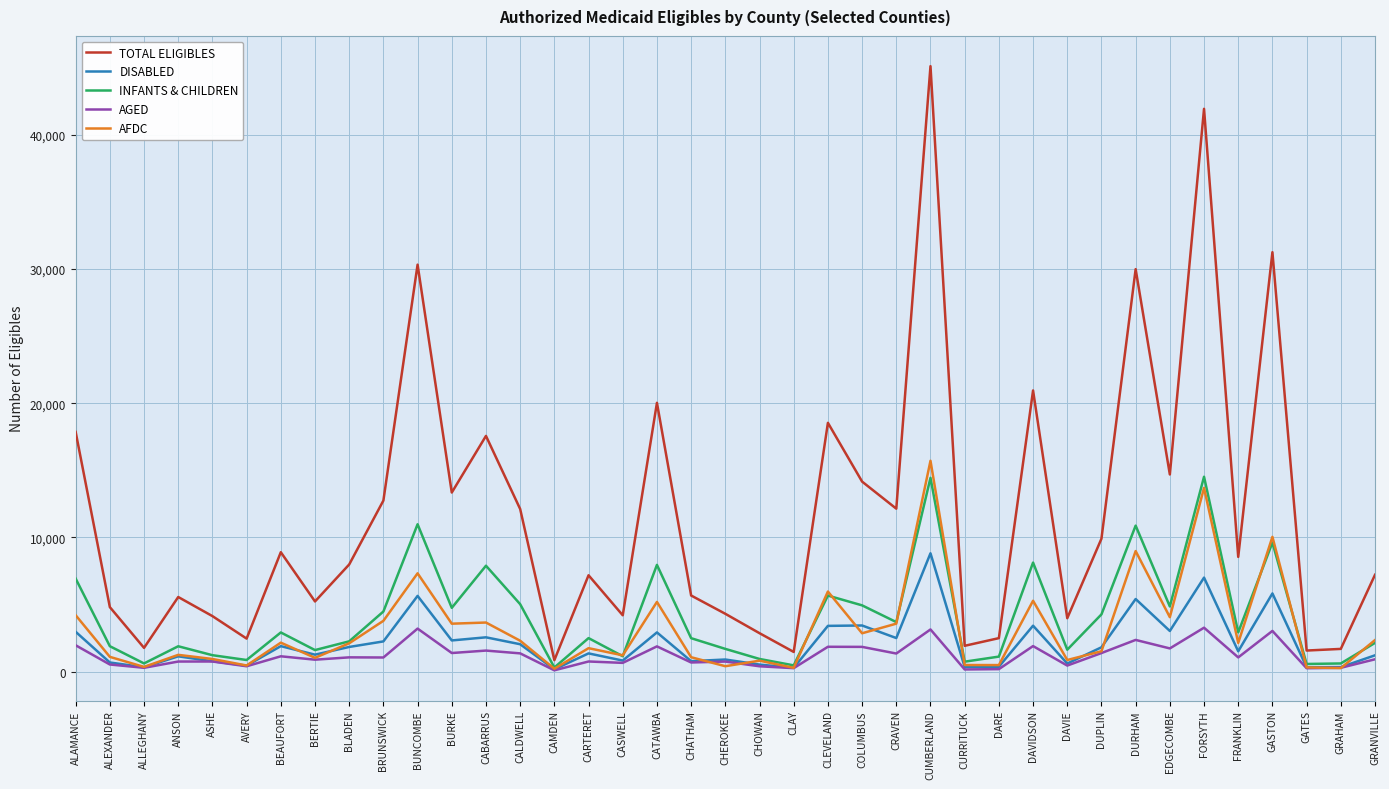

Between BLADEN and CAMDEN, which series saw the biggest shift?

TOTAL ELIGIBLES